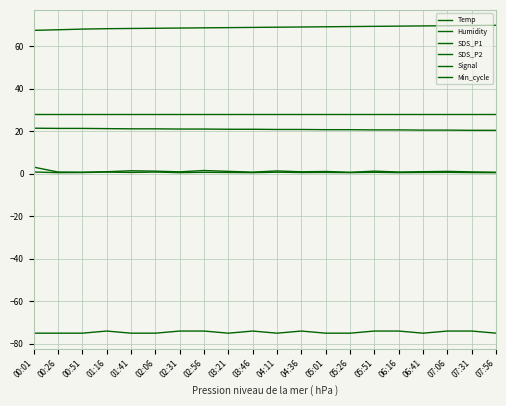

How many lines are shown in the chart?

6